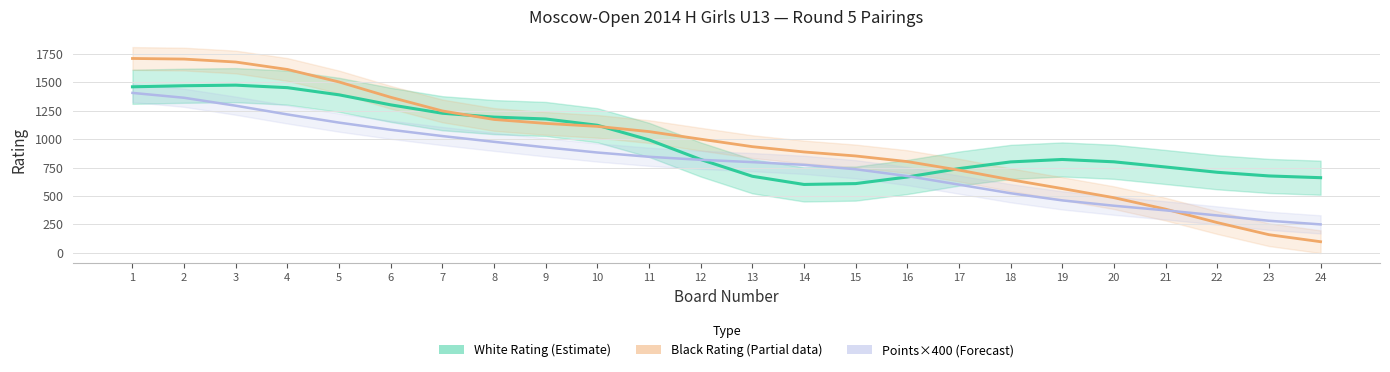

Is it true that White Rating (Estimate) equals 2584.7 at 1?

False